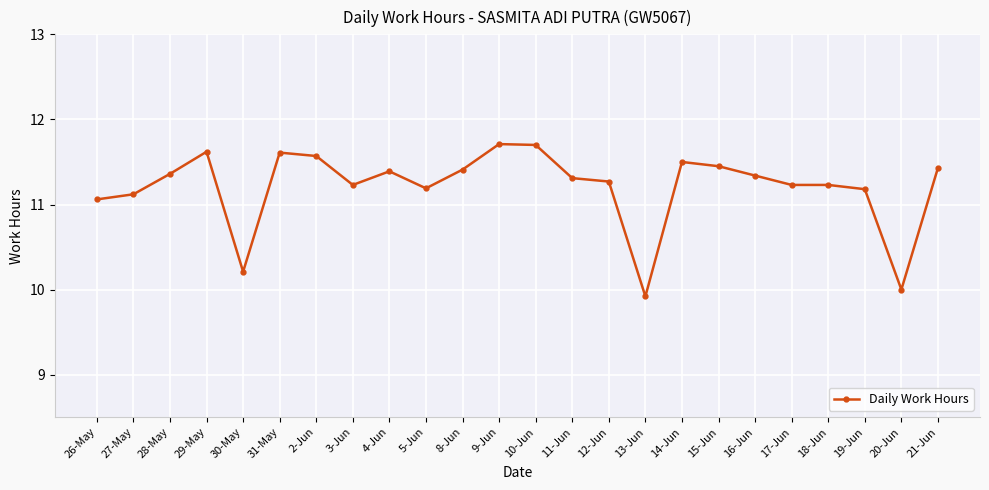

What is the difference between the maximum and minimum values?

1.8